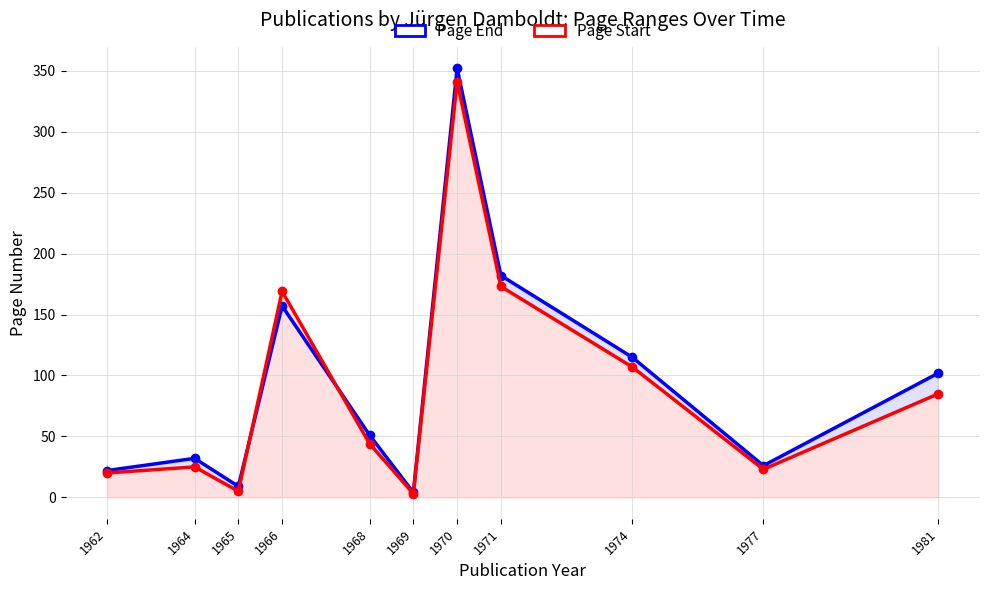

Reading left to right, extract all data points from this chart.

Page End: 22	32	9	157	51	4	352	182	115	26	102
Page Start: 20	25	5	169	44	3	341	173	107	23	85